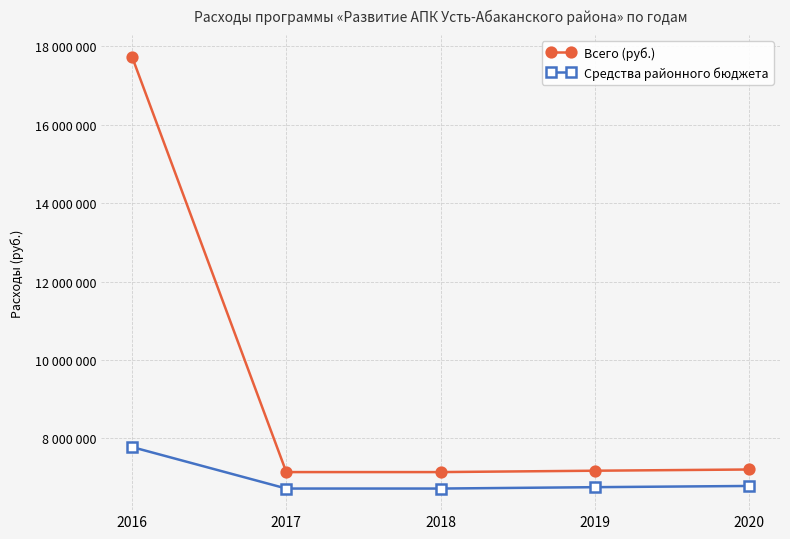

Which label corresponds to the largest value in the chart?

2016